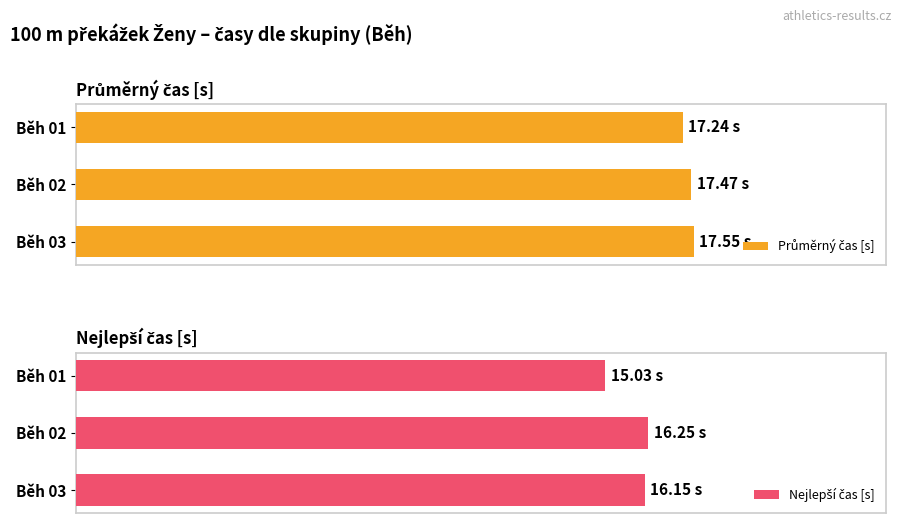

Does the chart contain any negative values?

No